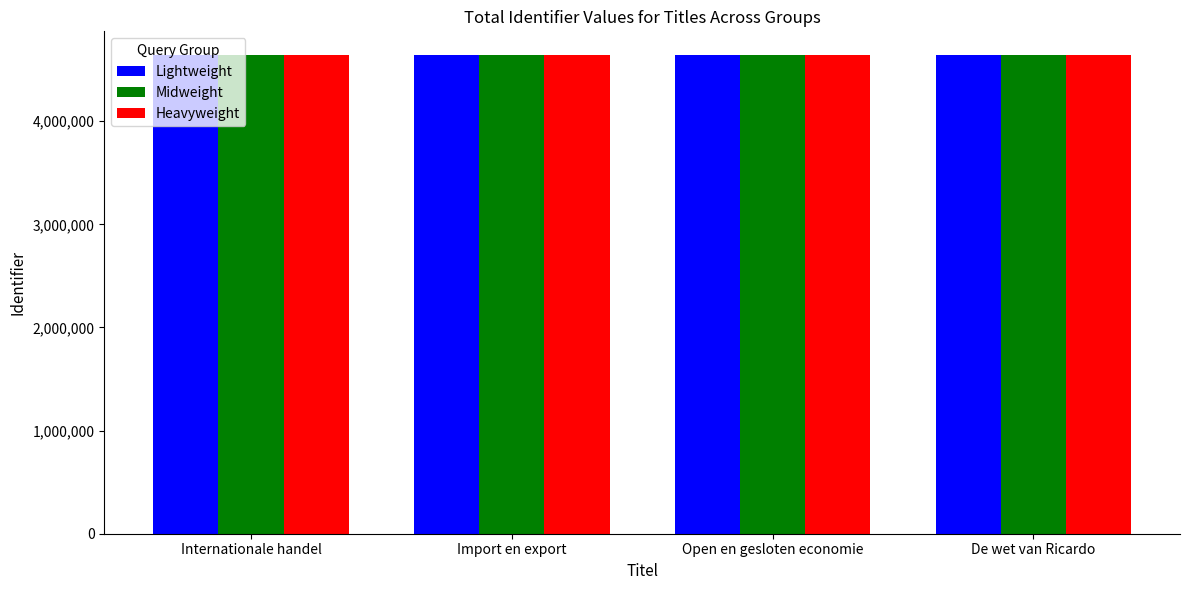

True or false: Heavyweight has a value of 4638884 at De wet van Ricardo.

True